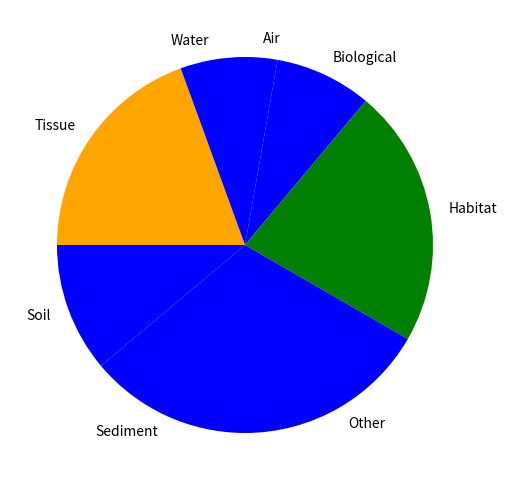

Approximately how many times larger is the value at Tissue compared to Other?

1.2